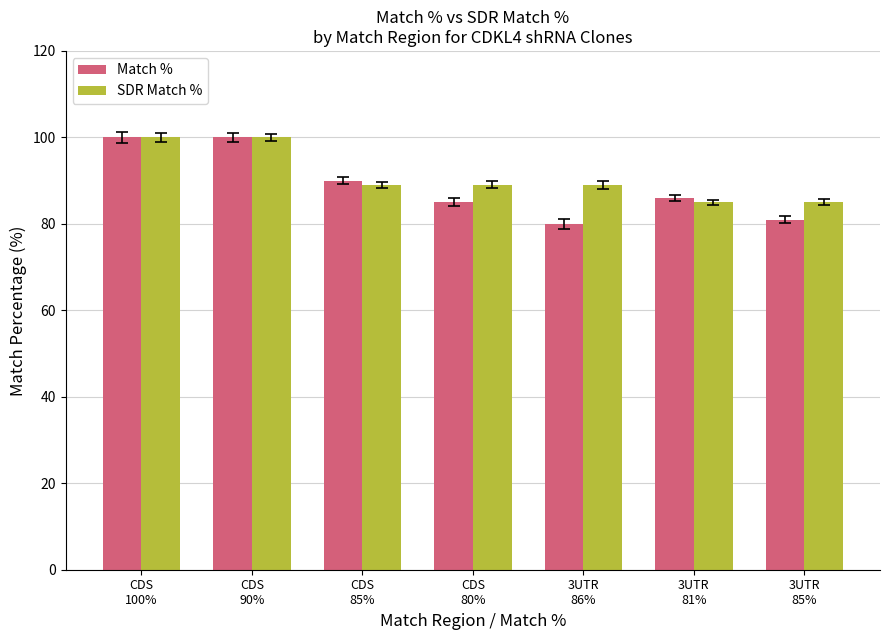

What are all the series names shown in the legend?

Match %, SDR Match %